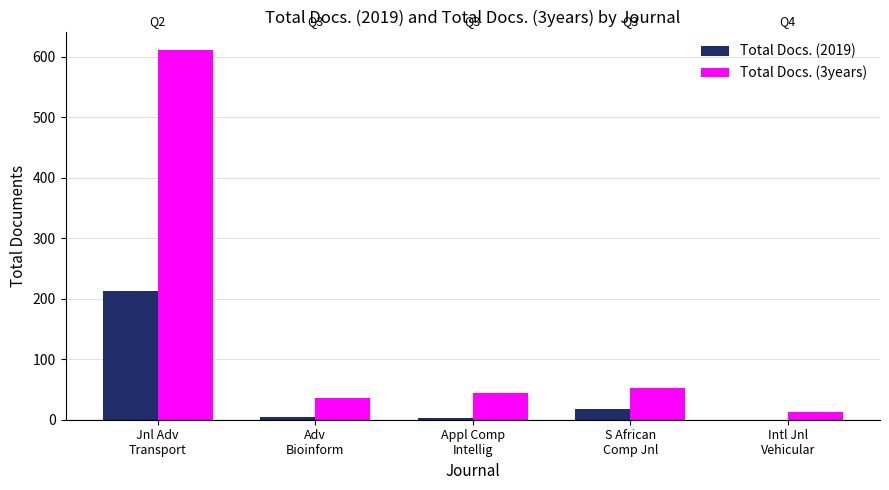

Which series has the largest total across all categories?

Total Docs. (3years)